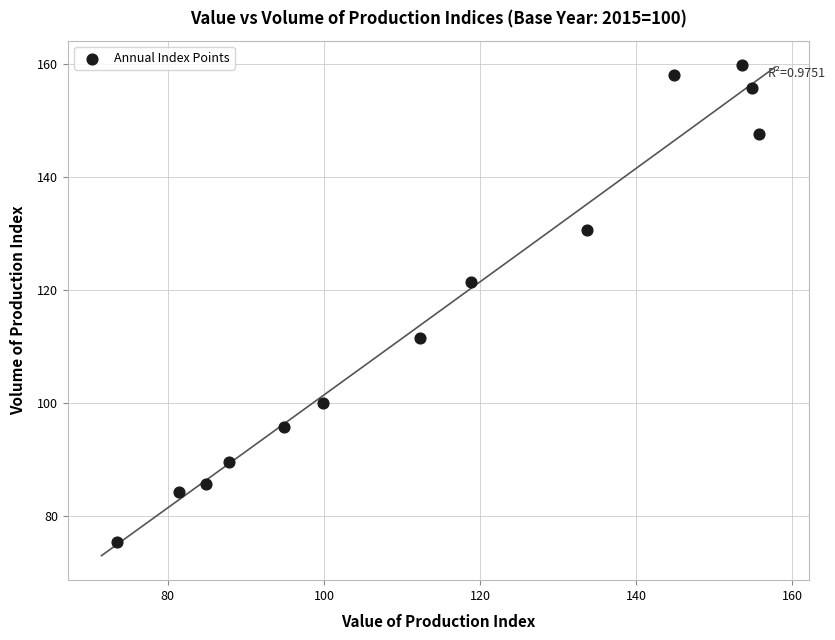

What is the range of X values (max minus min)?

82.3